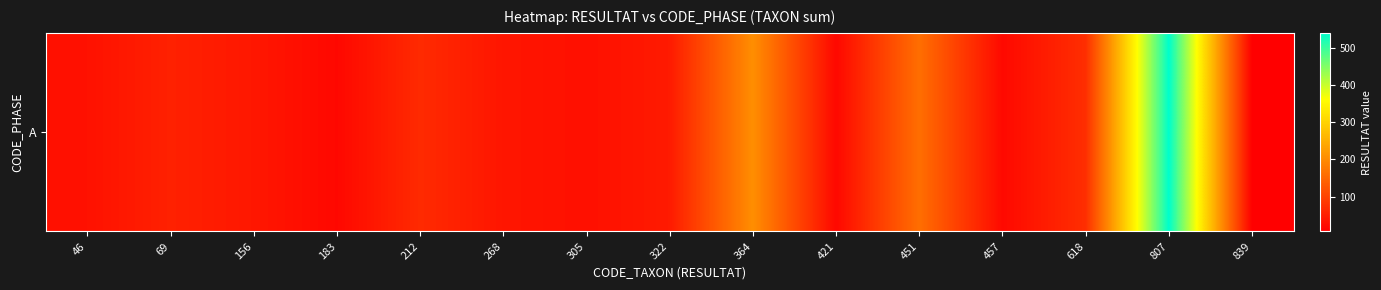

Which category has the lowest value across all series?

839